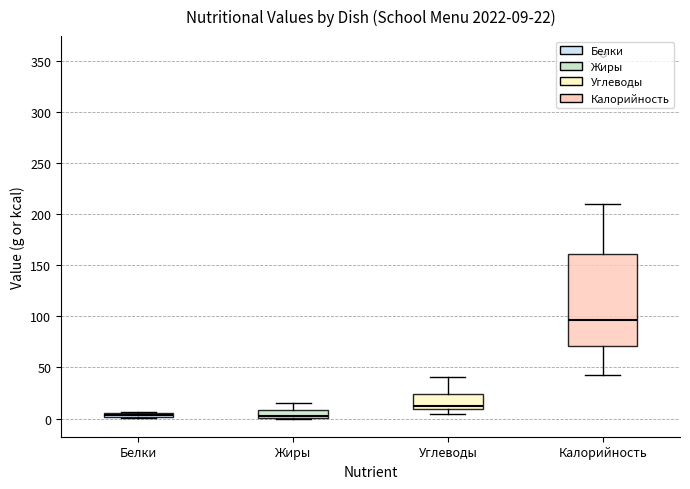

Which box's median line is the highest?

Калорийность